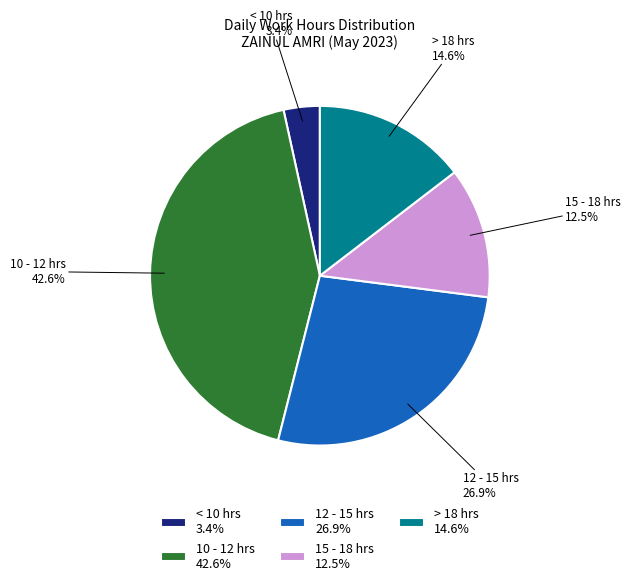

How many slices are in this pie chart?

5